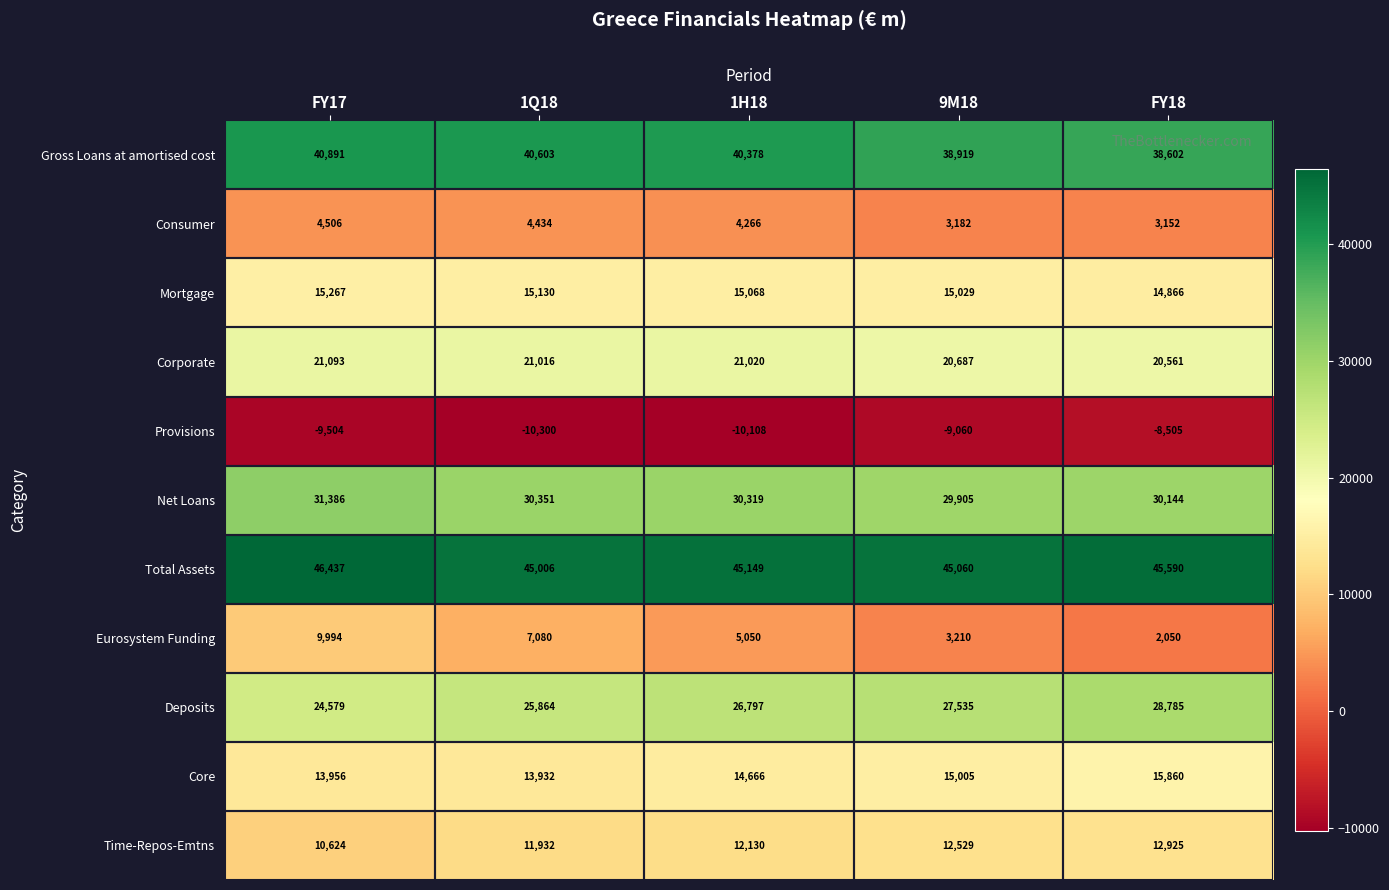

At which category does the chart reach its minimum across all series?

1Q18